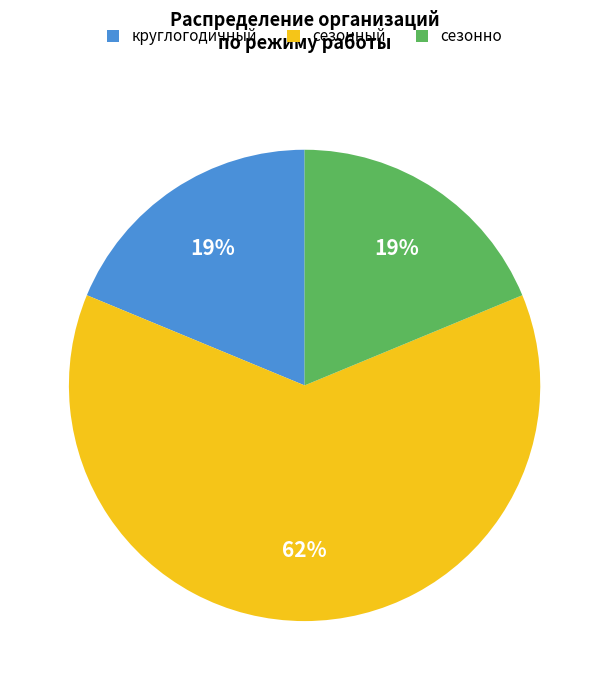

Is it true that сезонный is 62% of the pie?

True